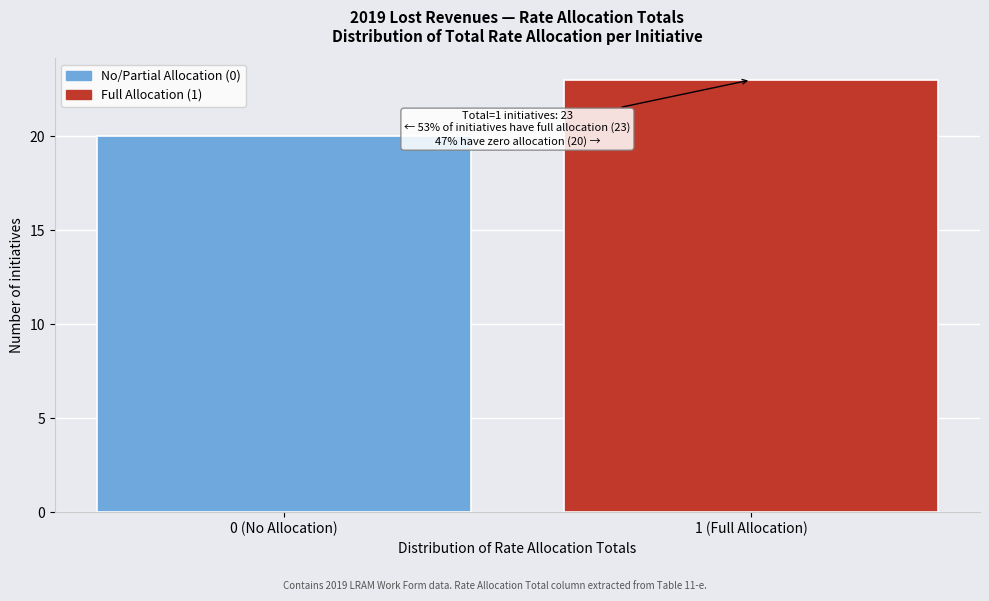

Reading left to right, list all the values displayed in this chart.

0 (No Allocation)=20	1 (Full Allocation)=23